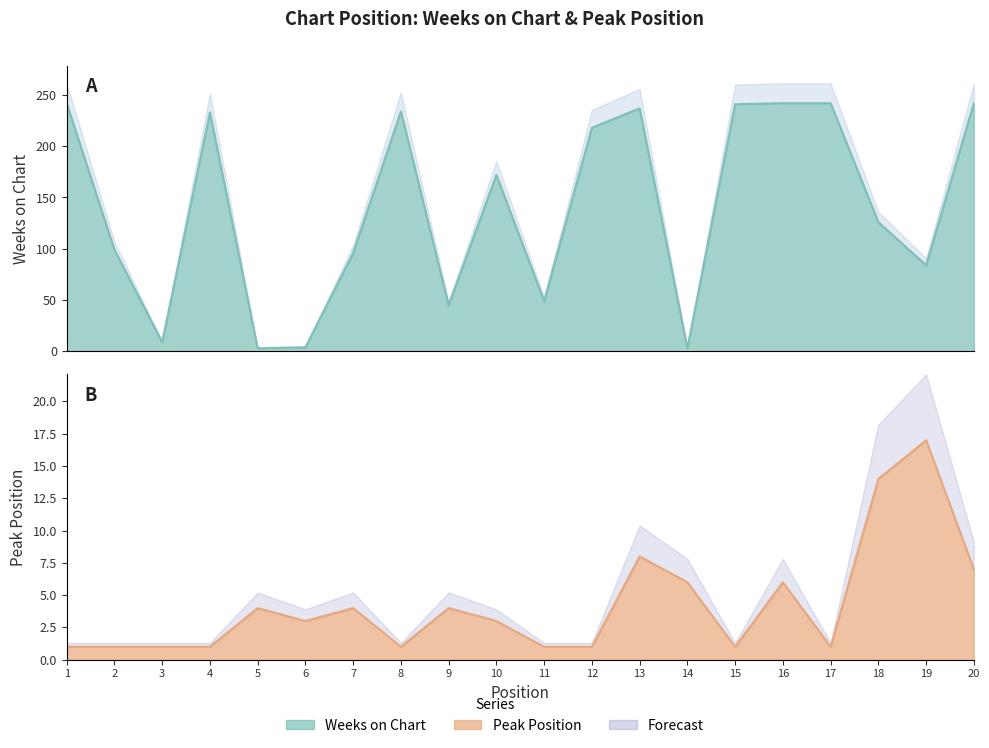

Reading left to right, what are all the values shown in this chart?

Weeks on Chart: 1=242	2=99	3=9	4=233	5=3	6=4	7=96	8=234	9=45	10=172	11=49	12=218	13=237	14=3	15=241	16=242	17=242	18=126	19=84	20=242
Pico: 1=1	2=1	3=1	4=1	5=4	6=3	7=4	8=1	9=4	10=3	11=1	12=1	13=8	14=6	15=1	16=6	17=1	18=14	19=17	20=7